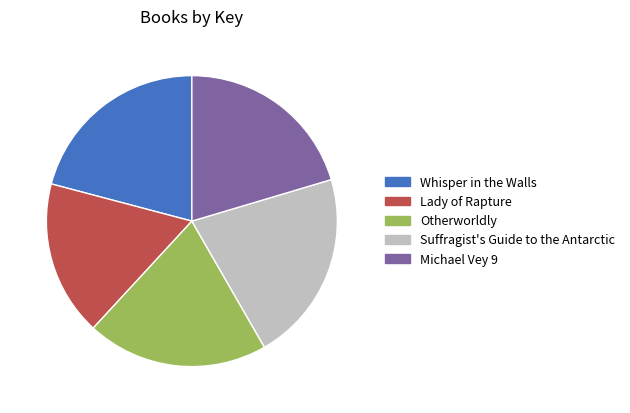

Does Michael Vey 9 represent more than half of the total?

No